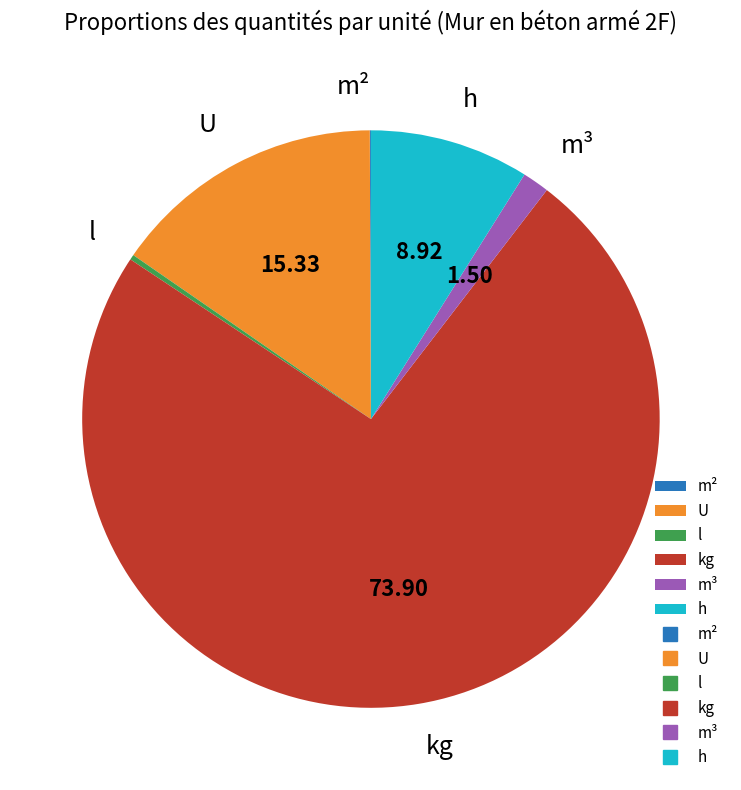

True or false: m³ accounts for 12% of the total.

False